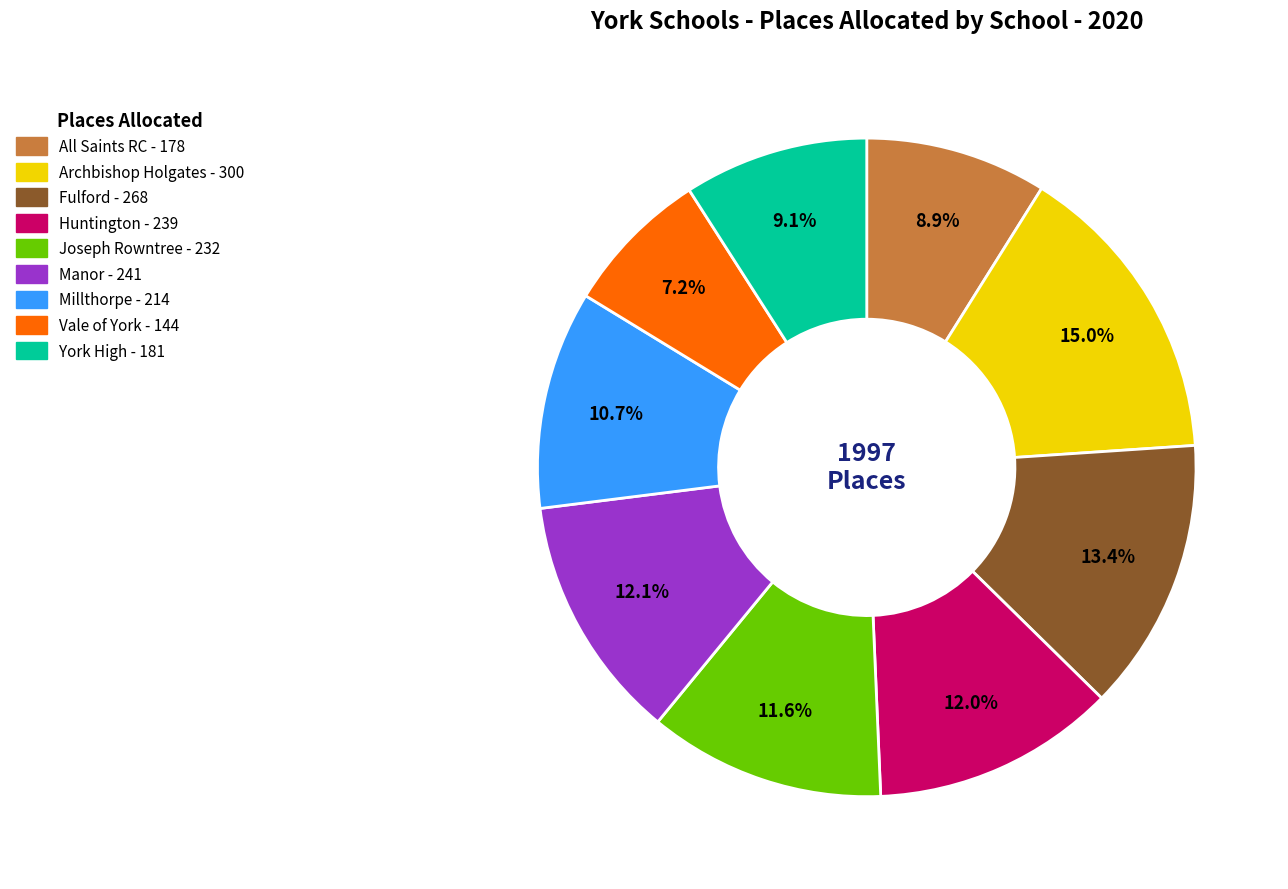

Is there a majority slice in this chart?

No